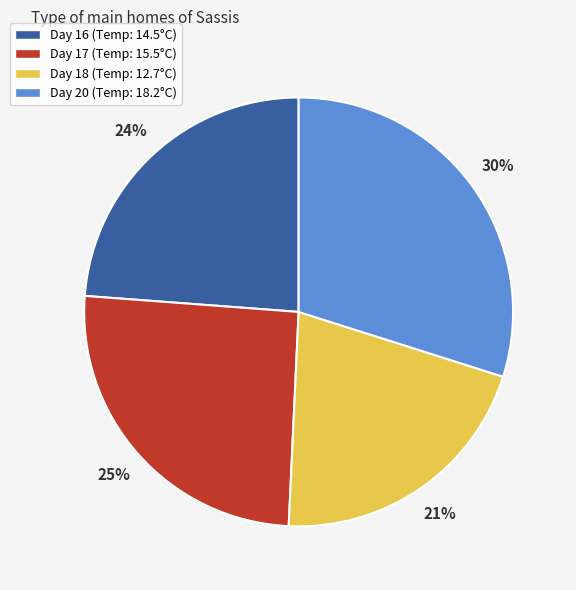

To the nearest percent, what is the difference between the largest and smallest slice percentages?

9%